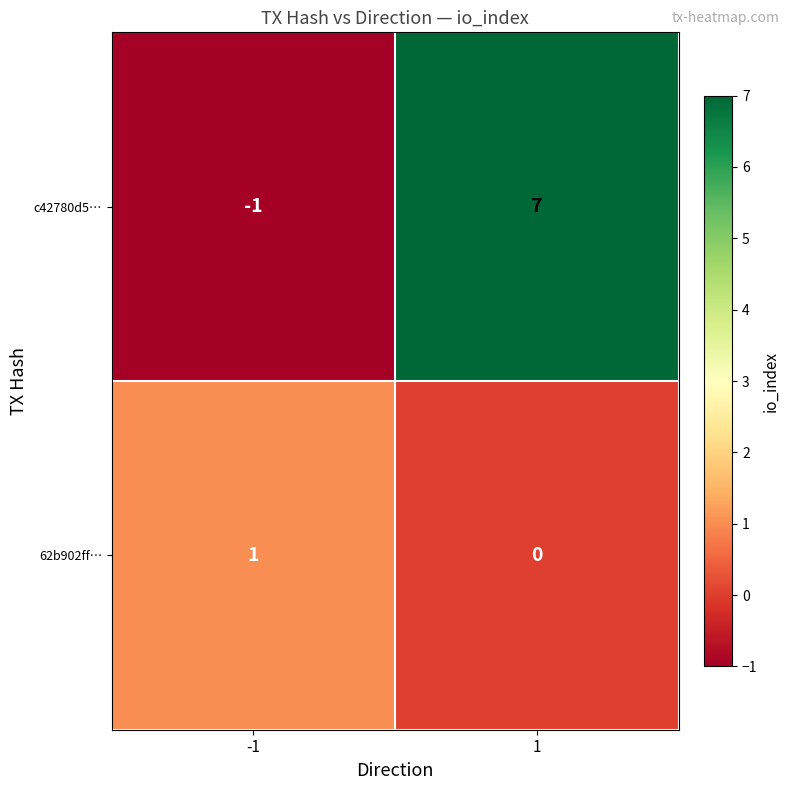

Is it true that c42780d5… equals 10 at 1?

False